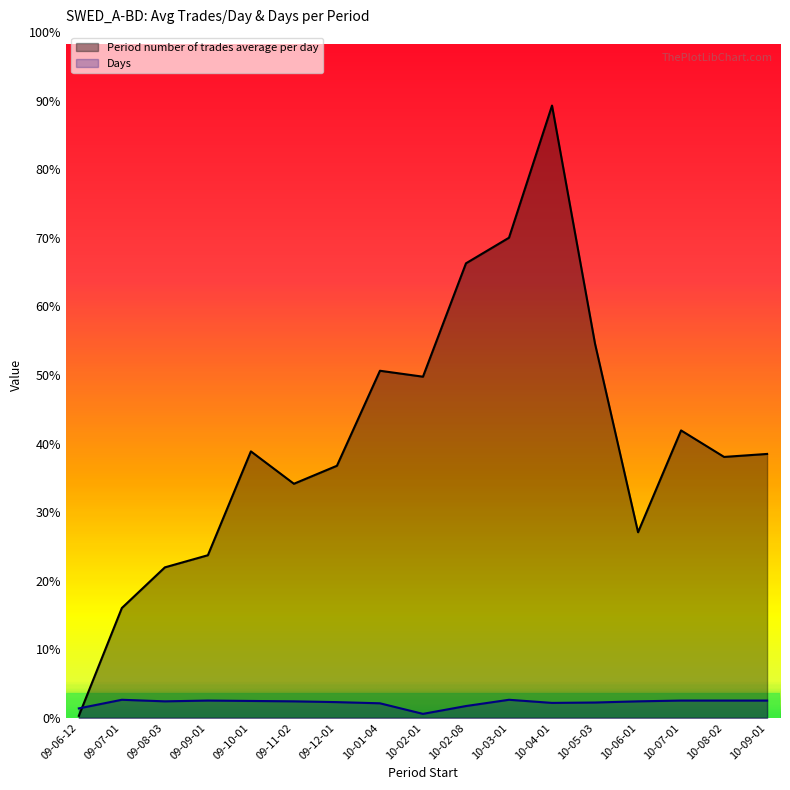

Which series has the widest spread of values?

Period number of trades average per day